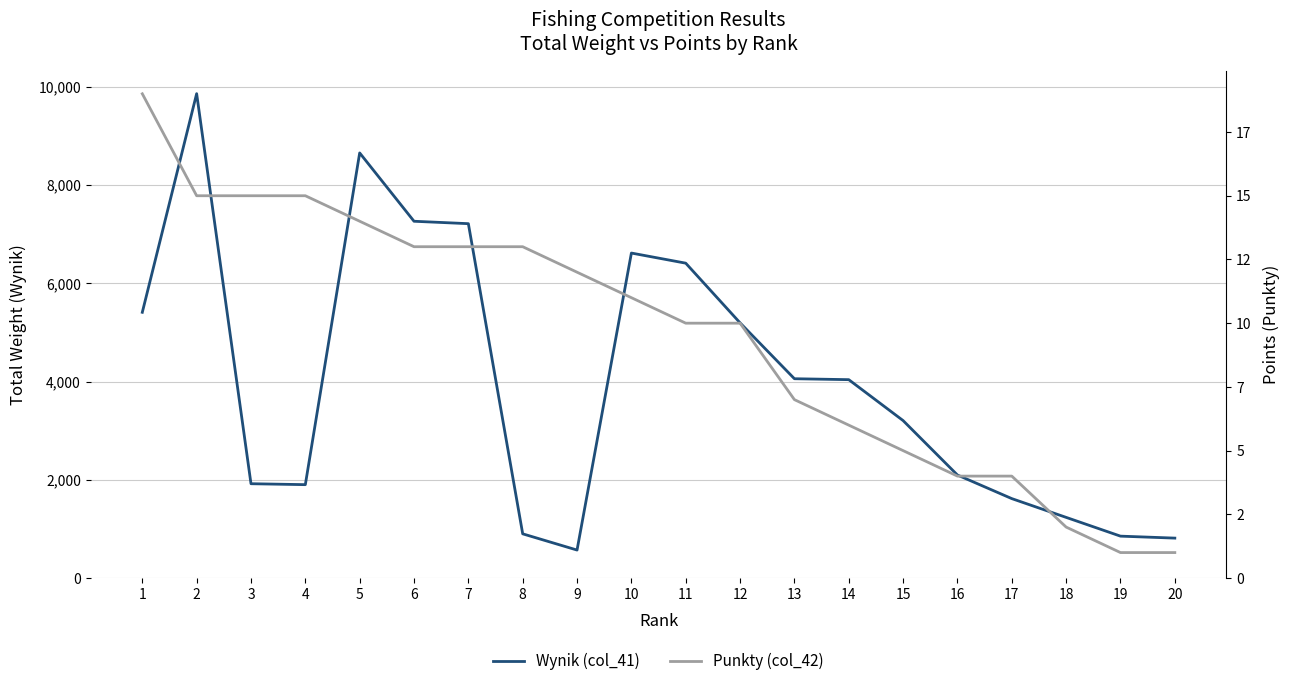

What is the value of the Punkty (col_42) point at the 4th from the left?

15